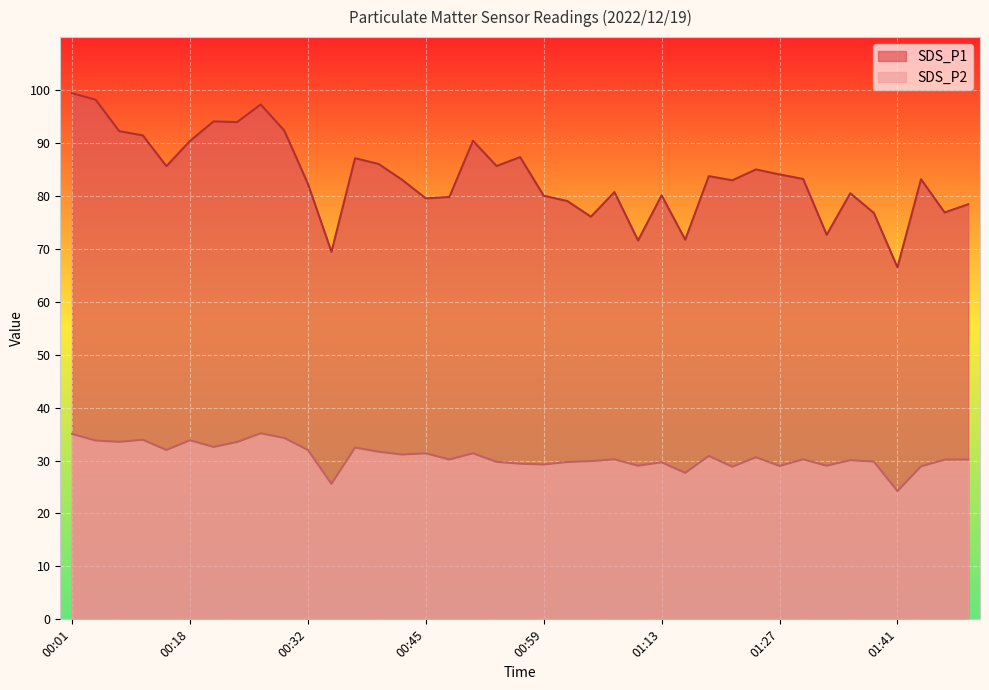

What is the difference between the highest and lowest values at 01:13?

50.4